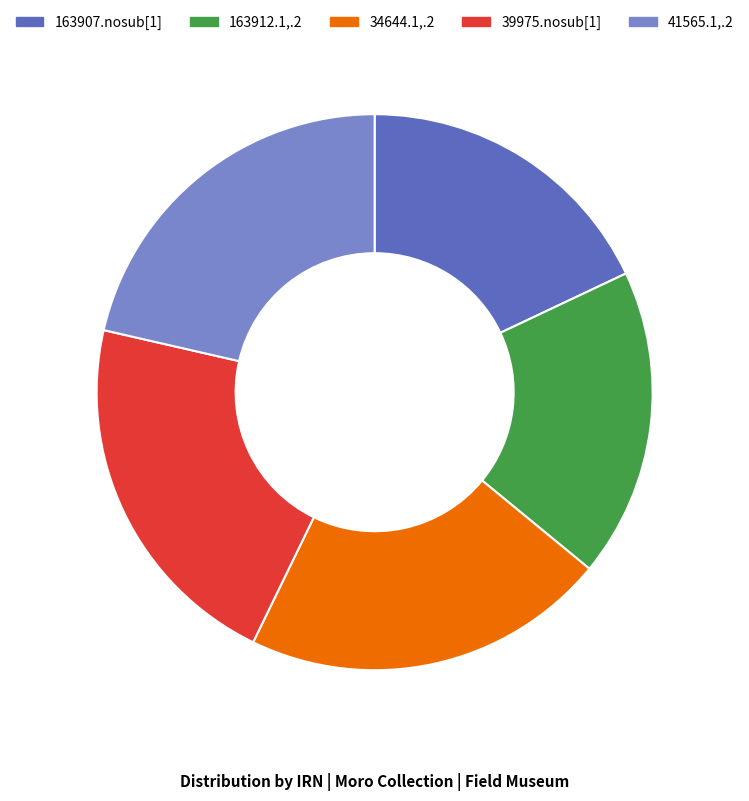

True or false: 163907.nosub[1] accounts for 33% of the total.

False